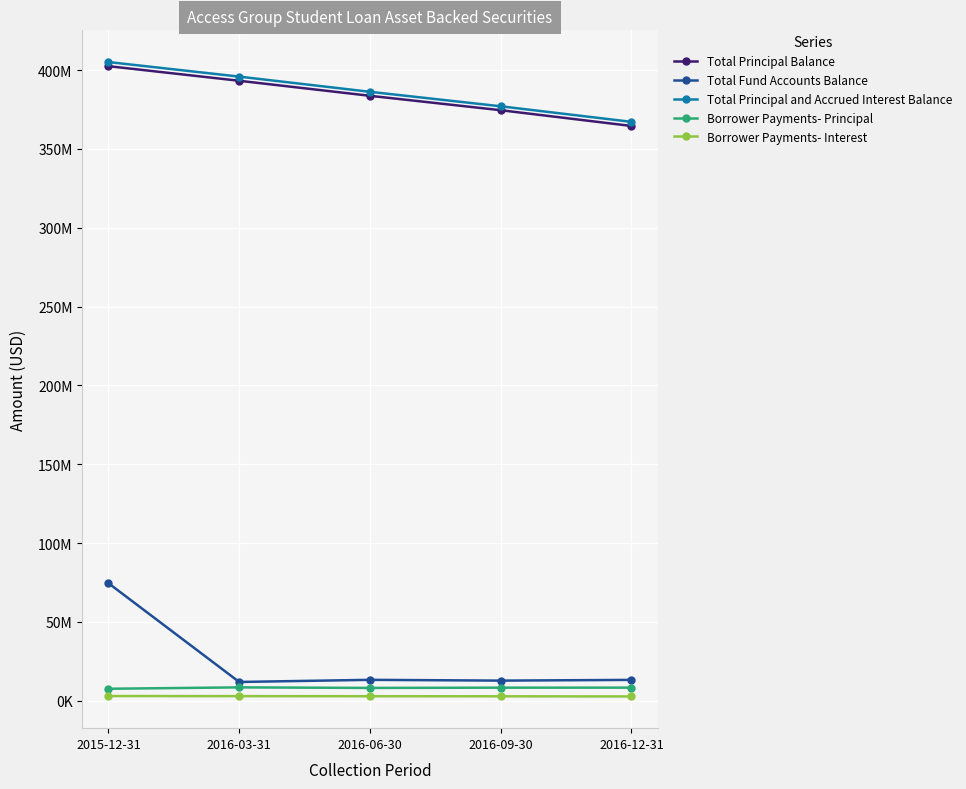

Read the Total Fund Accounts Balance value at 2015-12-31.

74514603.5